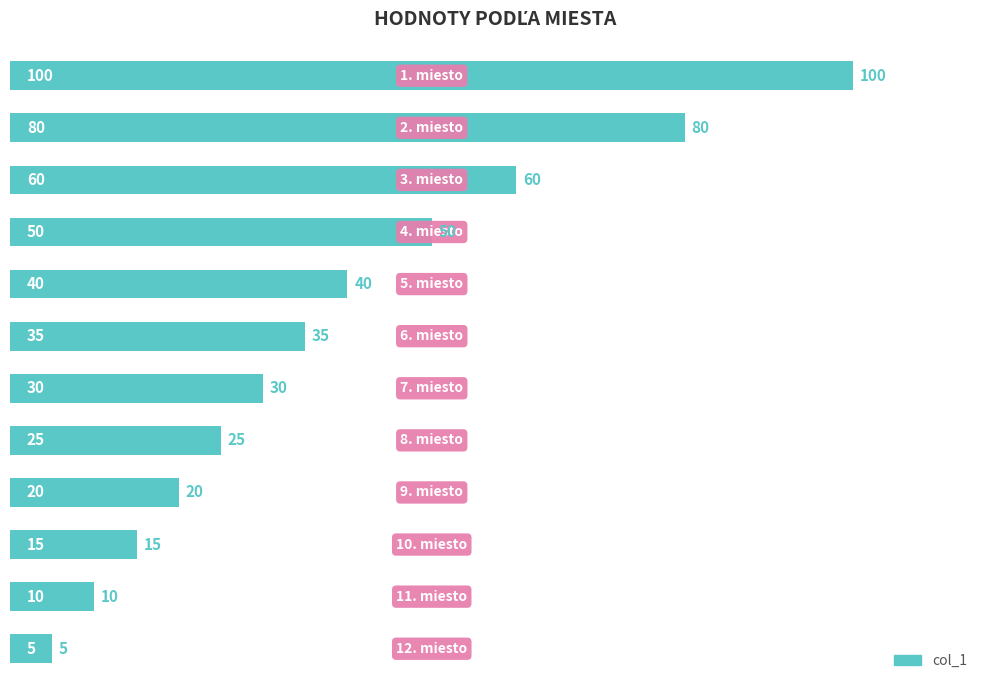

How many bars are there in total?

12